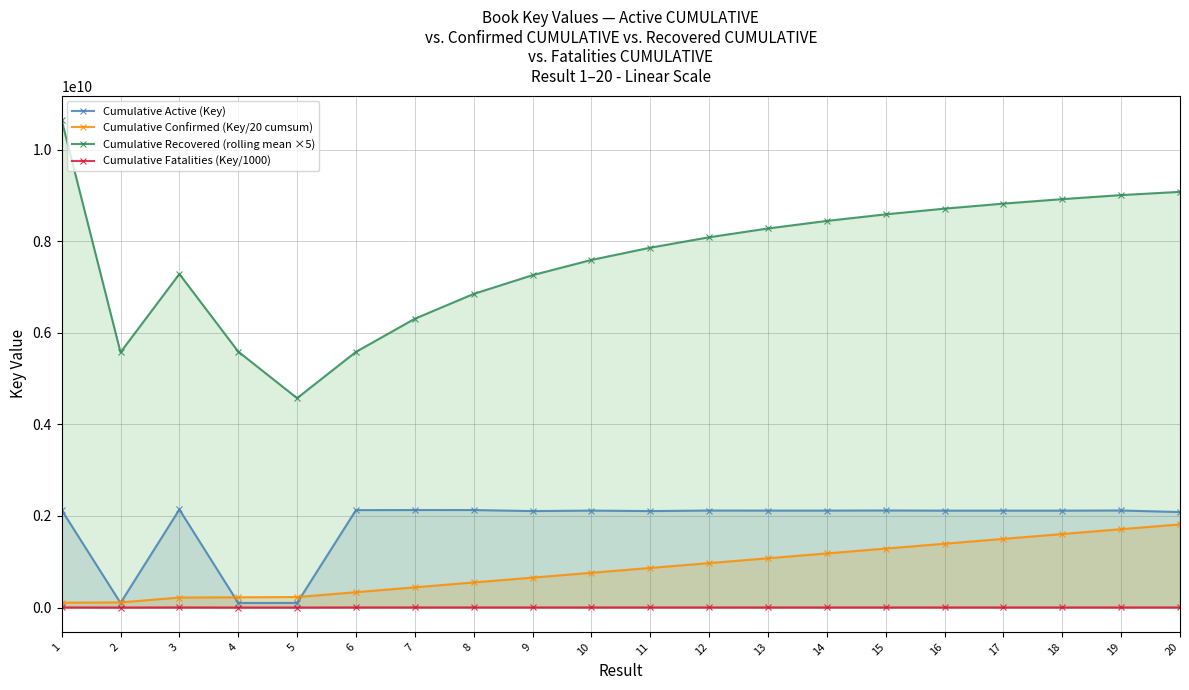

Where does the Cumulative Recovered (rolling mean ×5) series first go above 8087913633?

1